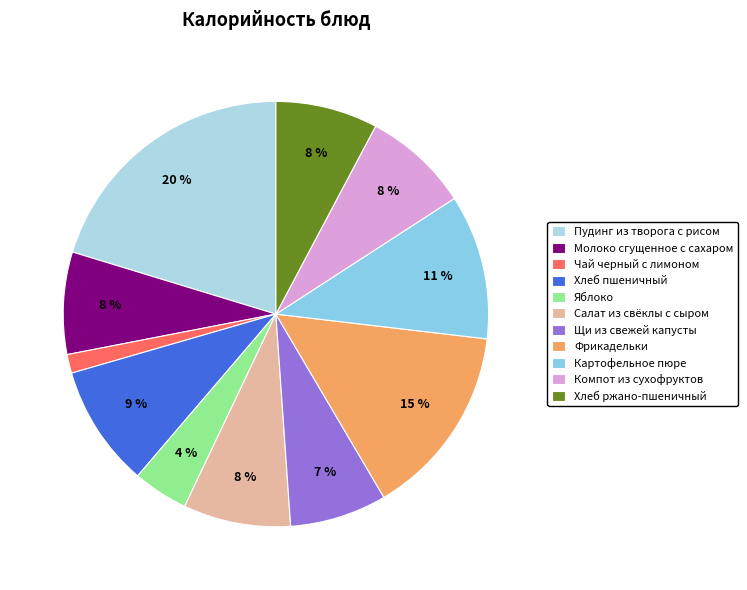

True or false: Щи из свежей капусты accounts for 7% of the total.

True